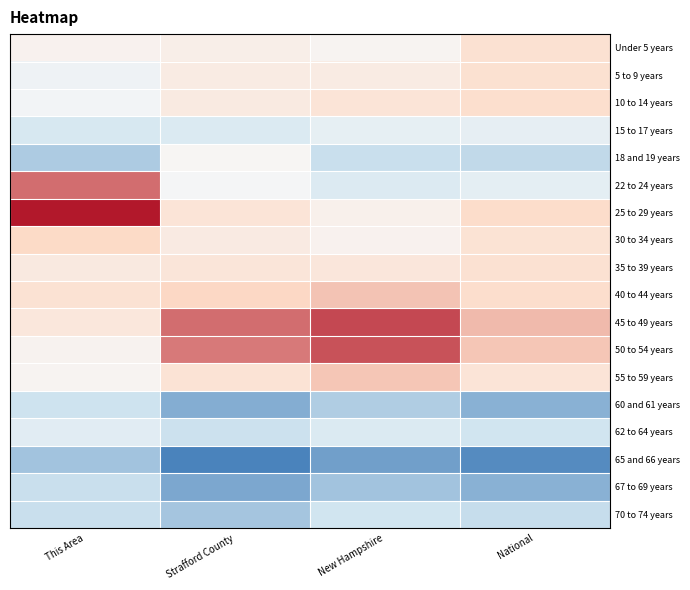

List the series in order of their peak value, lowest first.

65 and 66 years, 67 to 69 years, 60 and 61 years, 70 to 74 years, 62 to 64 years, 15 to 17 years, 18 and 19 years, 35 to 39 years, Under 5 years, 5 to 9 years, 10 to 14 years, 30 to 34 years, 55 to 59 years, 40 to 44 years, 22 to 24 years, 50 to 54 years, 45 to 49 years, 25 to 29 years